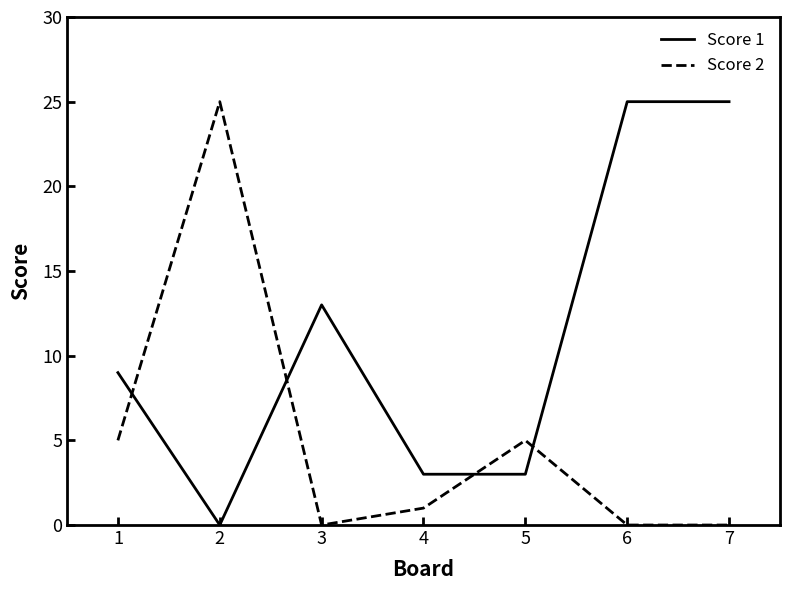

Count the Score 1 values in the range 3 to 25.

6